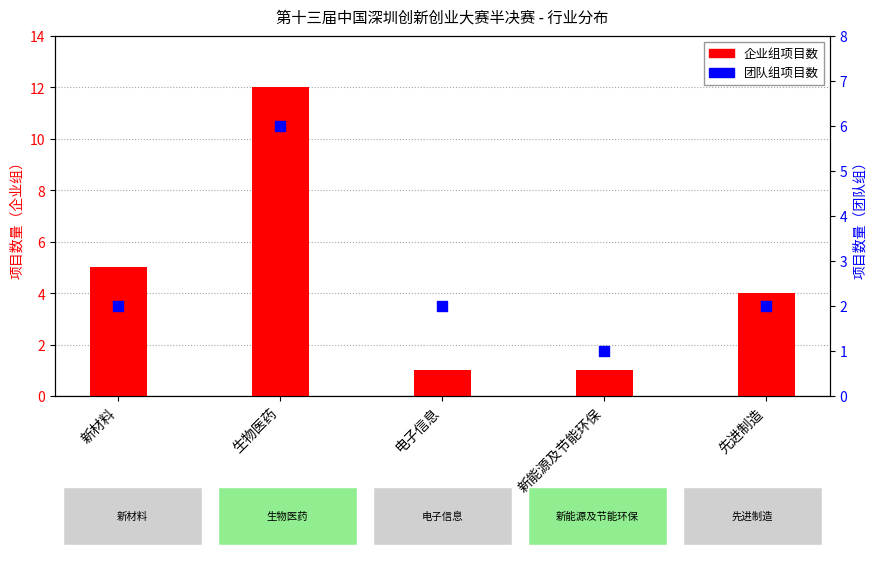

Which series contains the lowest Y value?

企业组